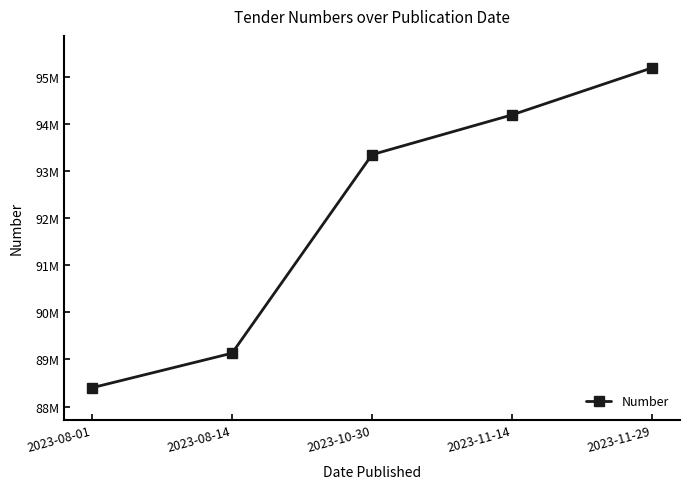

Which category has the lowest value across all series?

2023-08-01